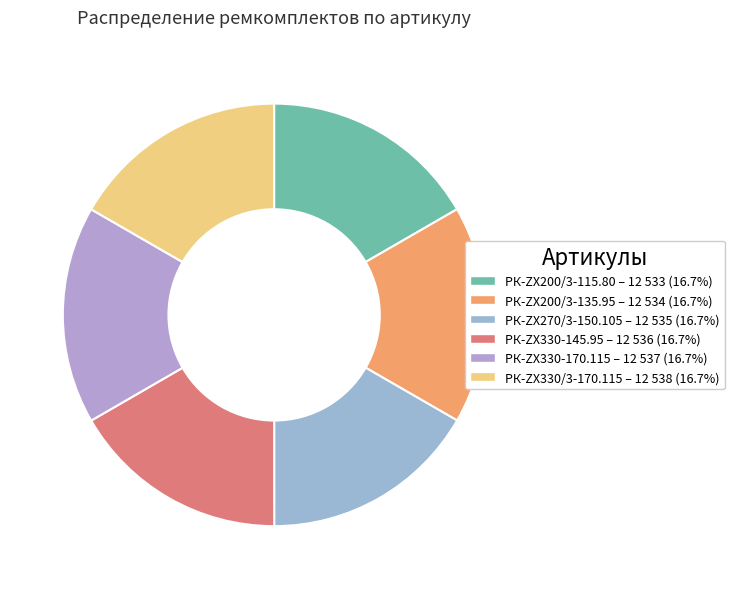

The РК-ZX330-170.115 slice represents 30% of the pie. True or false?

False